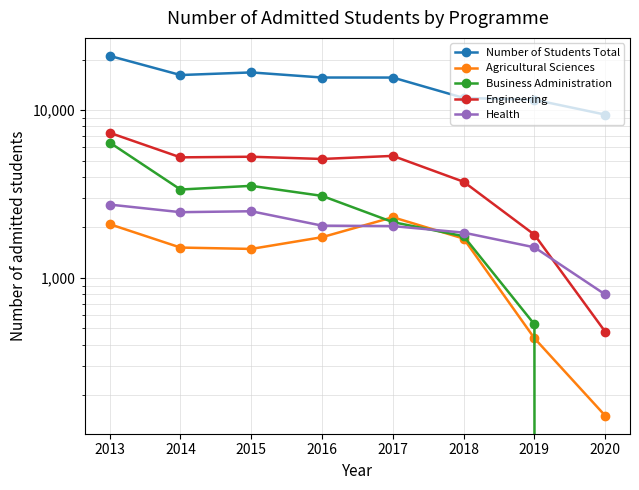

How many lines are shown in the chart?

5